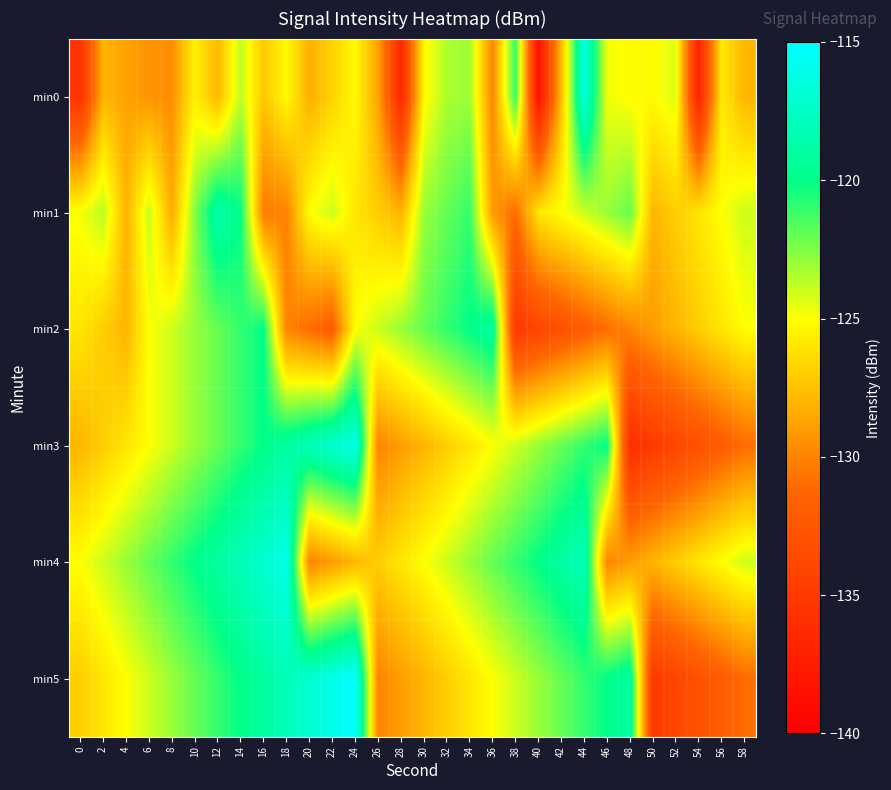

What is the minimum value shown in the chart?

-138.6